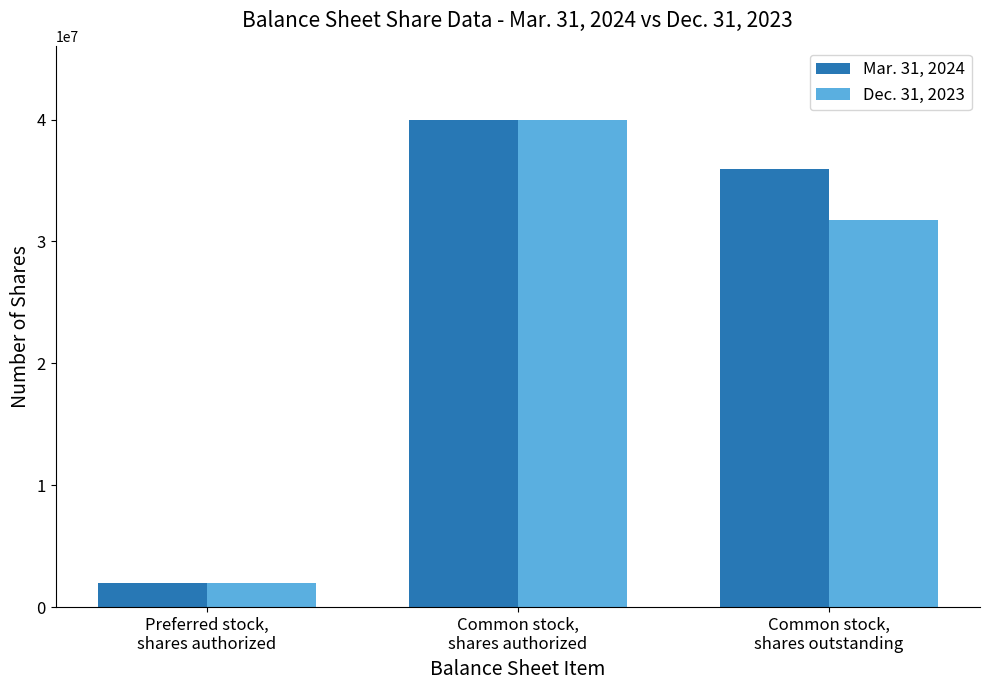

Where does the Mar. 31, 2024 series first go above 35940631?

Common stock,
shares authorized